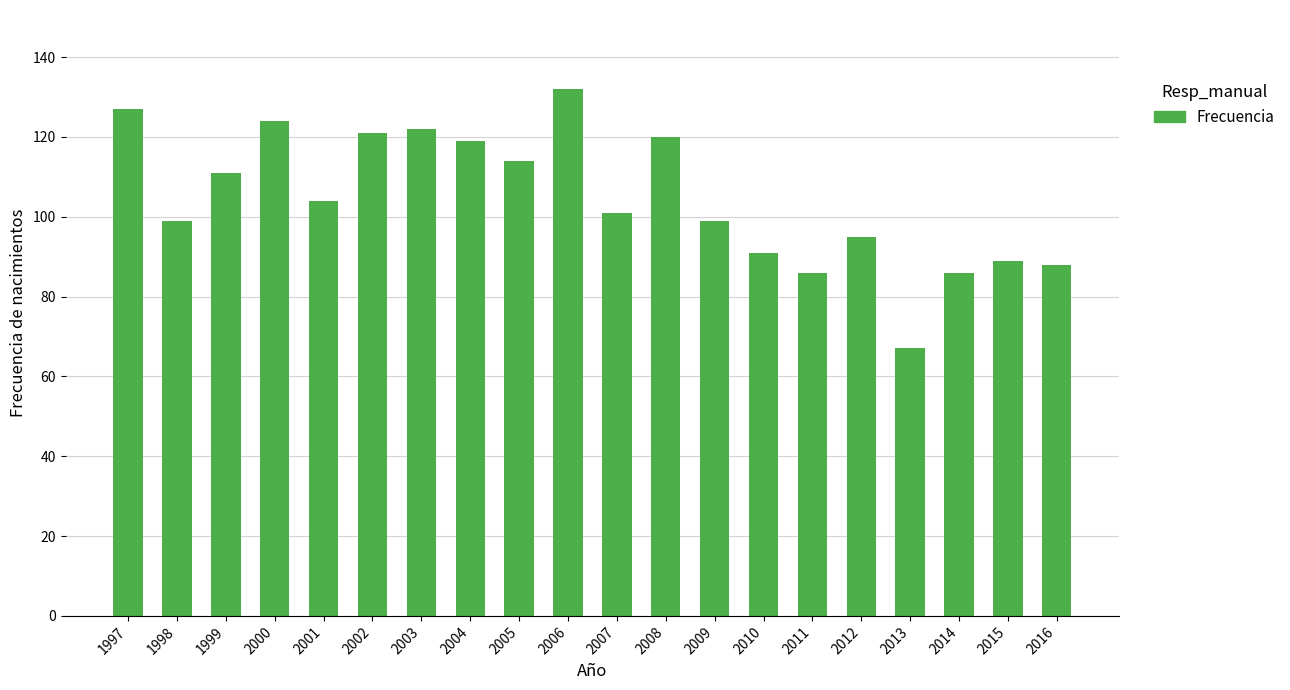

What is the minimum value shown in the chart?

67